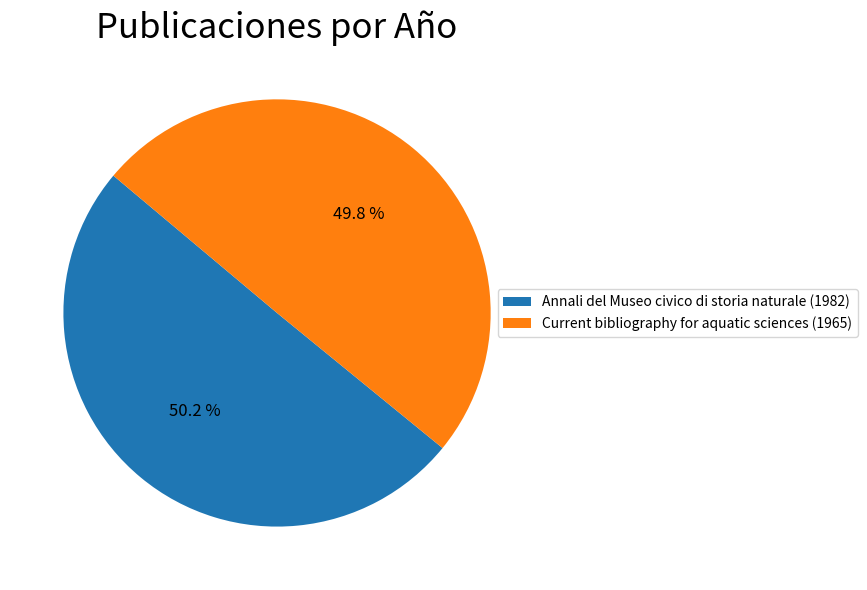

Combined, what portion of the pie is Current bibliography for aquatic sciences (1965) and Annali del Museo civico di storia naturale (1982)?

100.0%